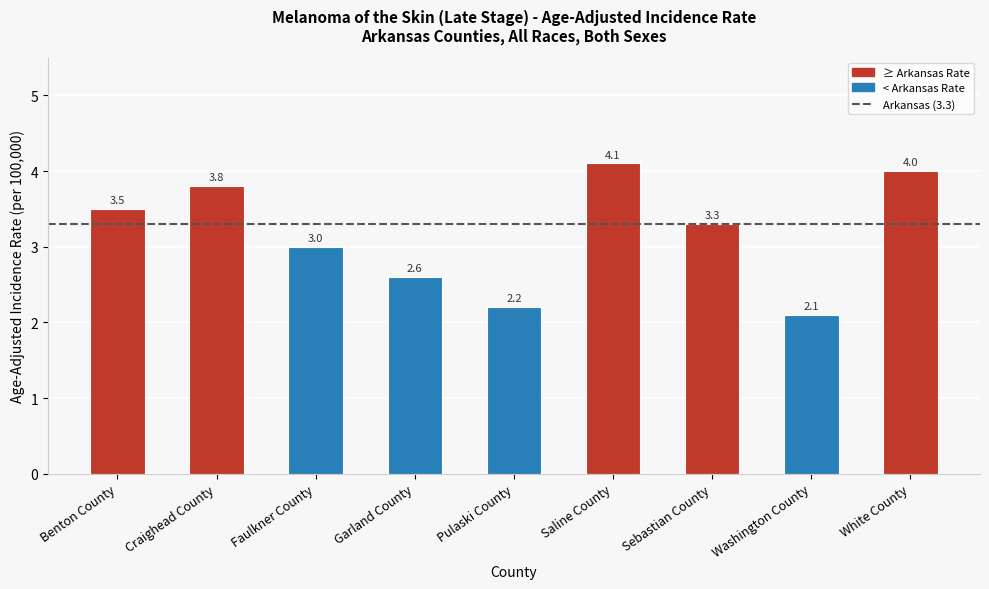

What is the label of the 9th bar from the right?

Benton County